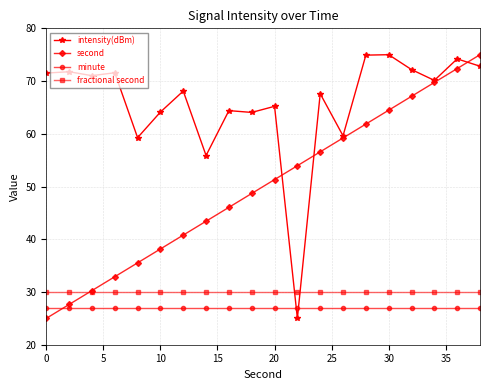

What is the lowest value of the second series?

25.0